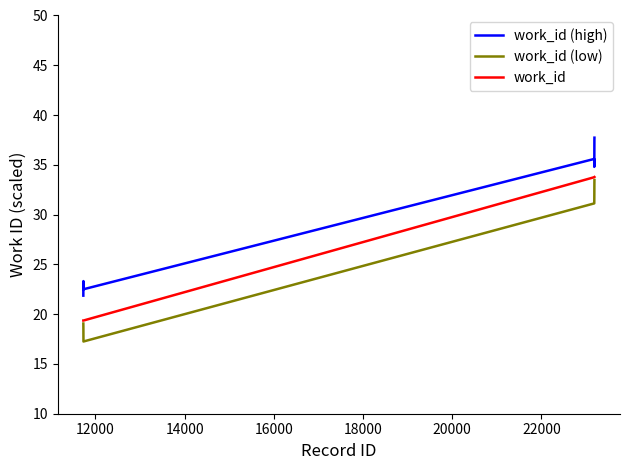

What is the minimum value for work_id (low)?

17.3